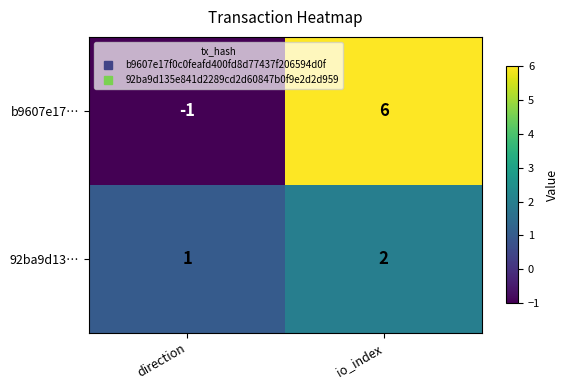

List the series in order of their overall mean, highest first.

b9607e17…, 92ba9d13…